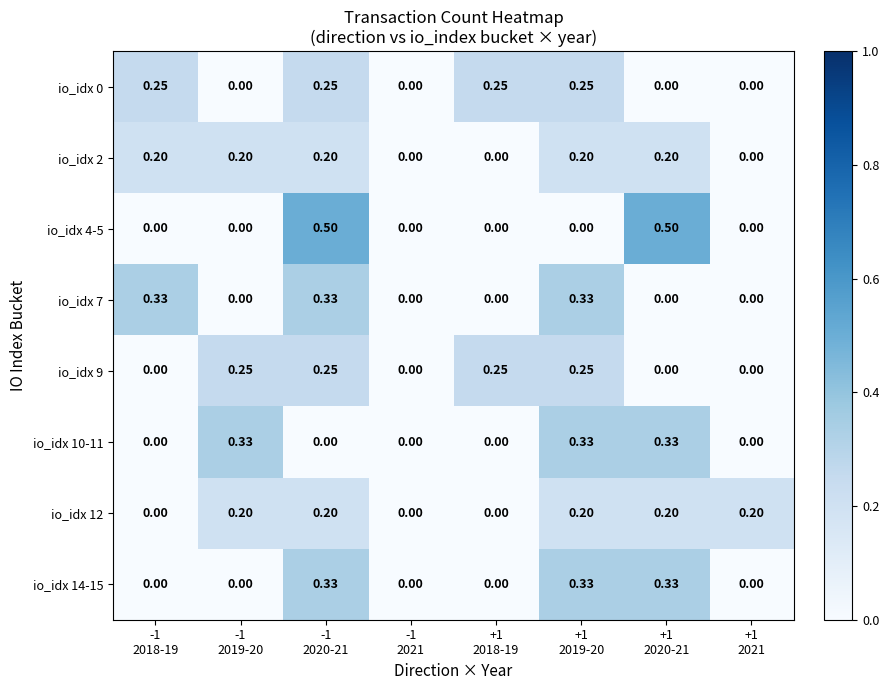

List the series in order of their peak value, lowest first.

io_idx 2, io_idx 12, io_idx 0, io_idx 9, io_idx 7, io_idx 10-11, io_idx 14-15, io_idx 4-5